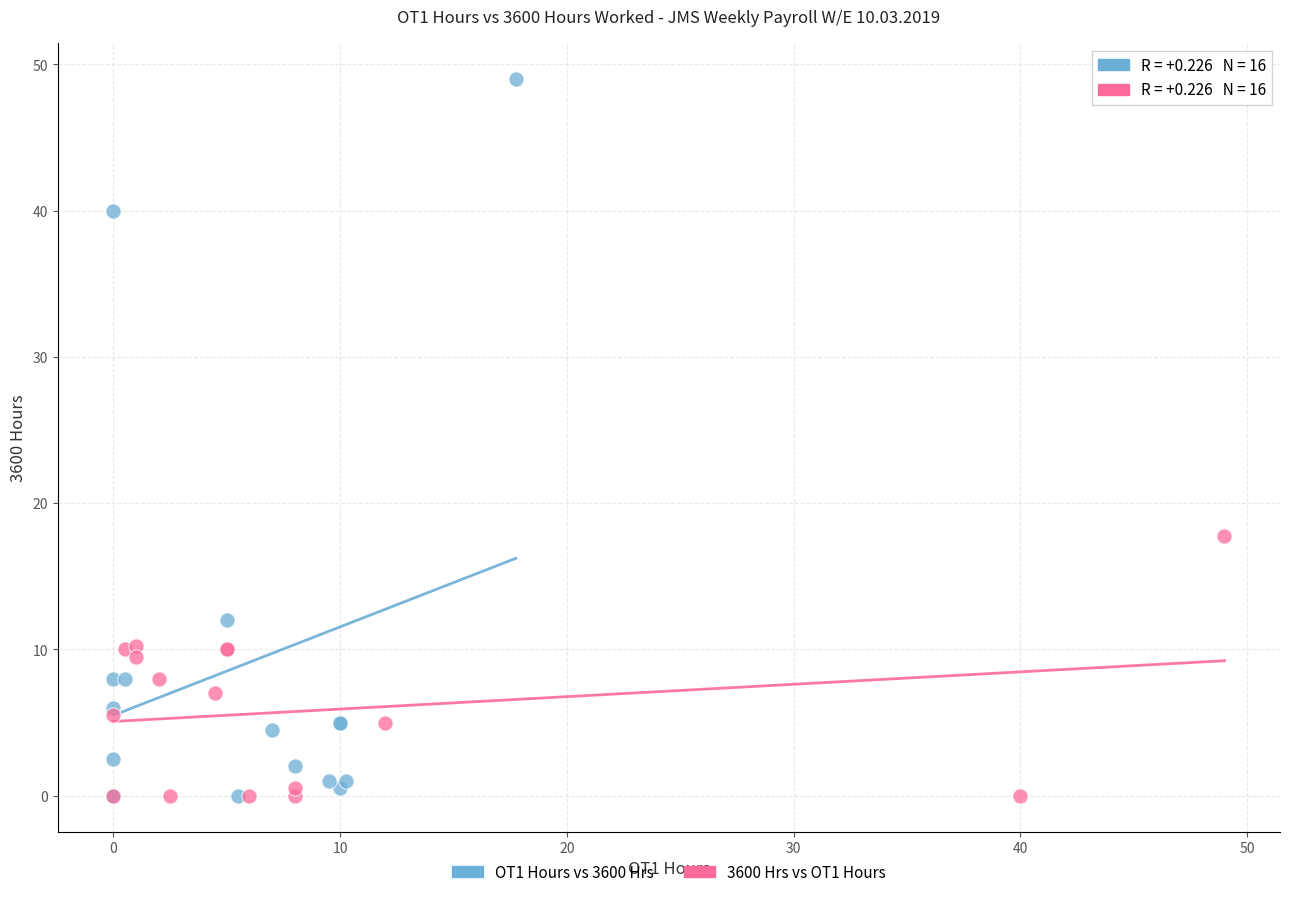

Which series has the widest spread of Y values?

OT1 Hours vs 3600 Hrs